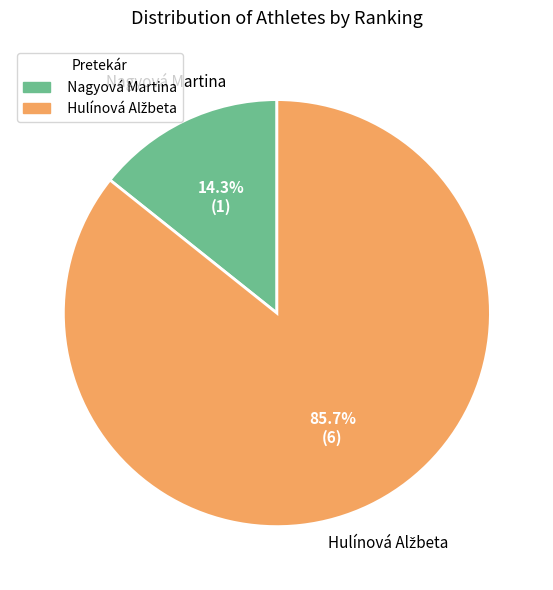

What percentage is the Nagyová Martina slice, to the nearest percent?

14%